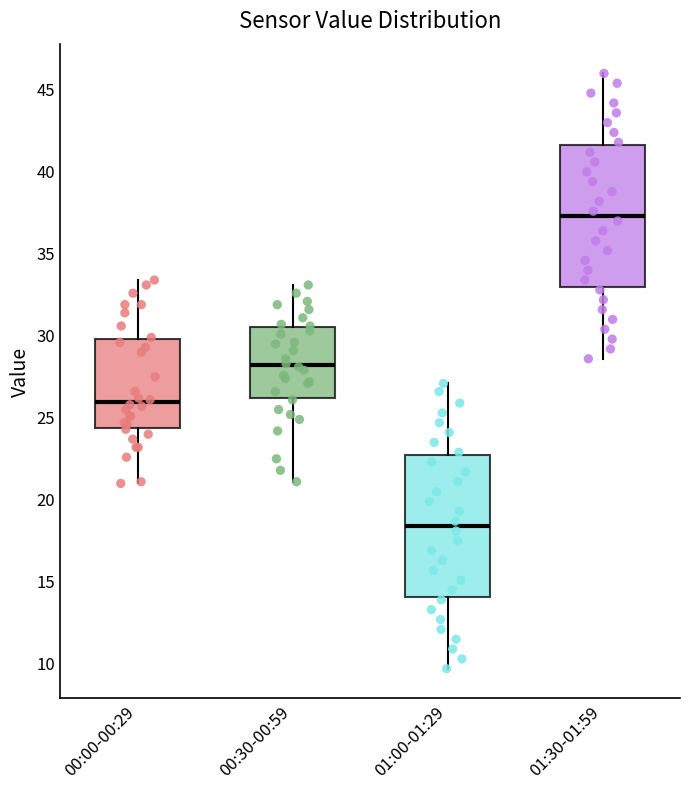

Reading left to right, transcribe this box plot: for each box, give where its median line is, the range the box spans, and where its two whiskers end, as read against the y-axis. The values are not printed on the chart, so give them approximately, as read against the axis.

00:00-00:29: median 26.0, box 24.5 to 29.5, whiskers 21.0 to 33.5
00:30-00:59: median 28.0, box 26.0 to 30.5, whiskers 21.0 to 33.0
01:00-01:29: median 18.5, box 14.0 to 22.5, whiskers 9.5 to 27.0
01:30-01:59: median 37.0, box 33.0 to 41.5, whiskers 28.5 to 46.0